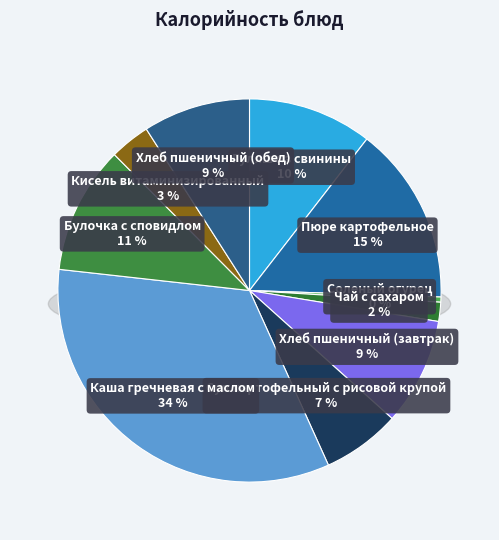

Is the sum of Кисель витаминизированный and Суп картофельный с рисовой крупой greater than half?

No